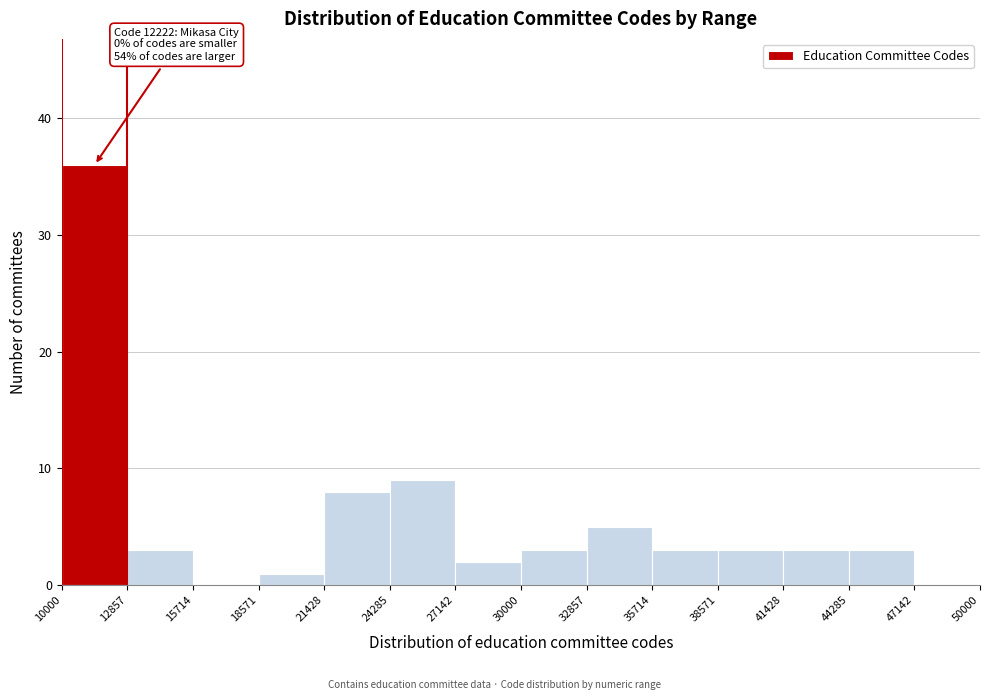

Over which range of the x-axis is the bar tallest?

10000 to 12857